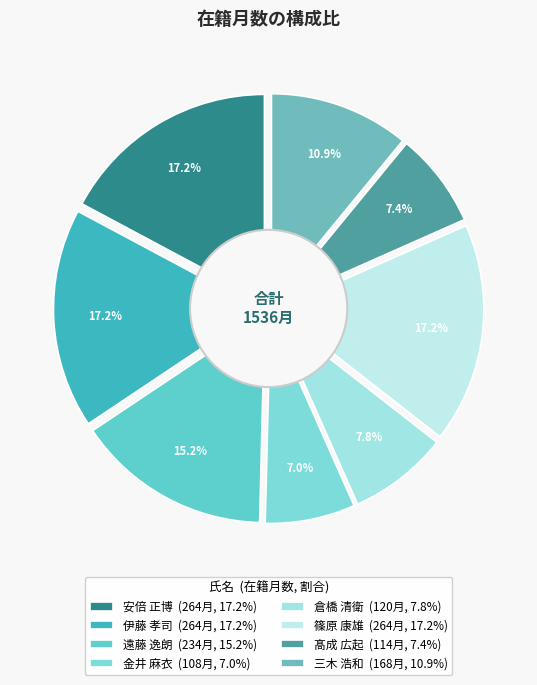

What is the largest slice in the pie chart?

安倍 正博